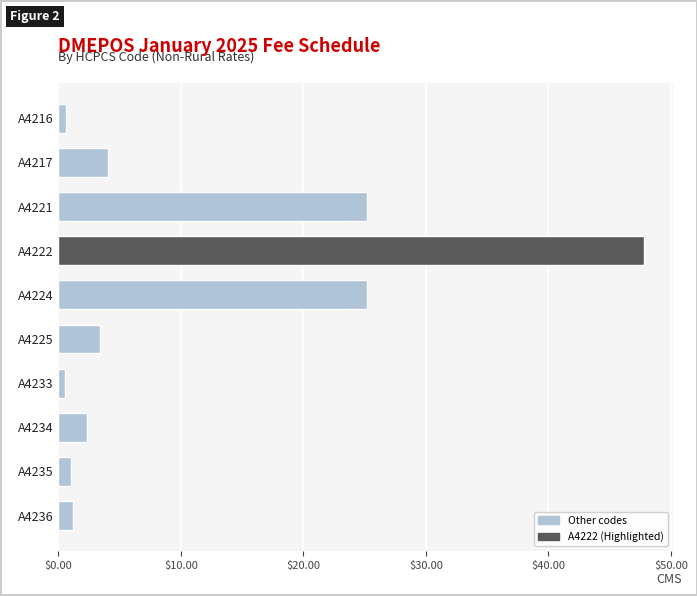

True or false: the data shows 3.4 at A4225.

True